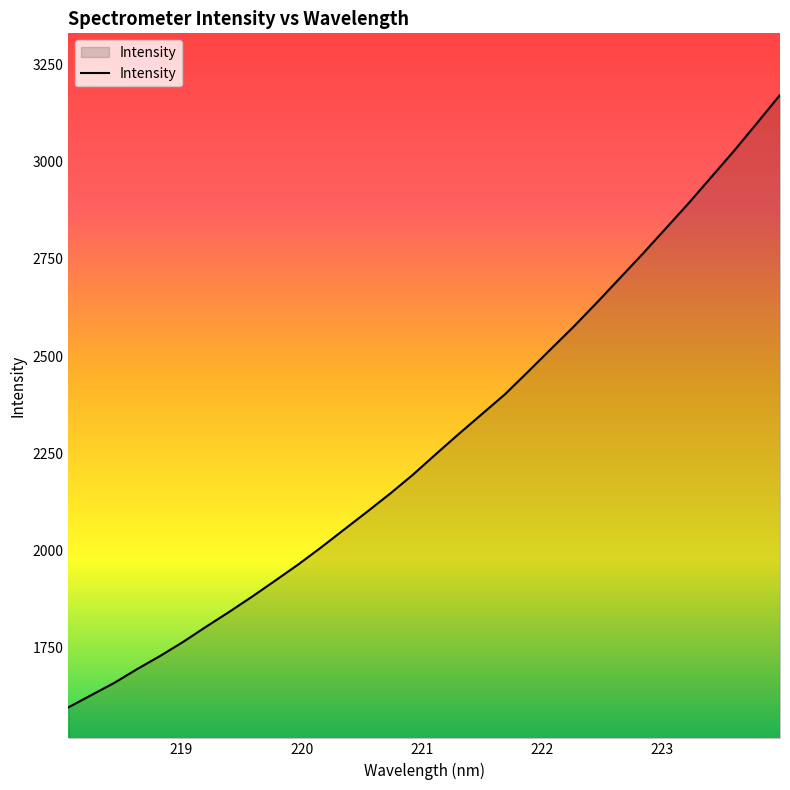

What is the greatest value displayed?

3171.5